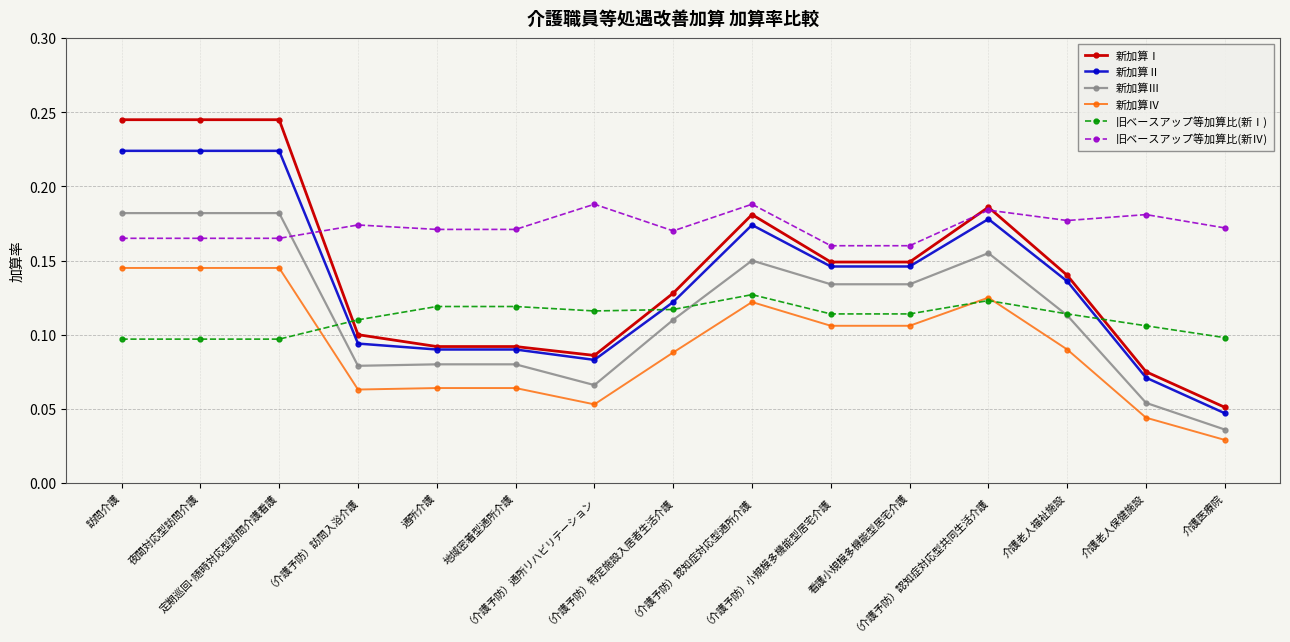

True or false: 新加算Ⅰ has more than 0 points higher than both neighbors.

True